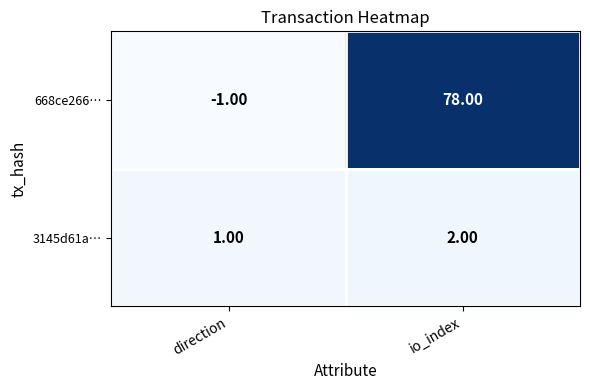

Which series has the widest spread of values?

668ce266…